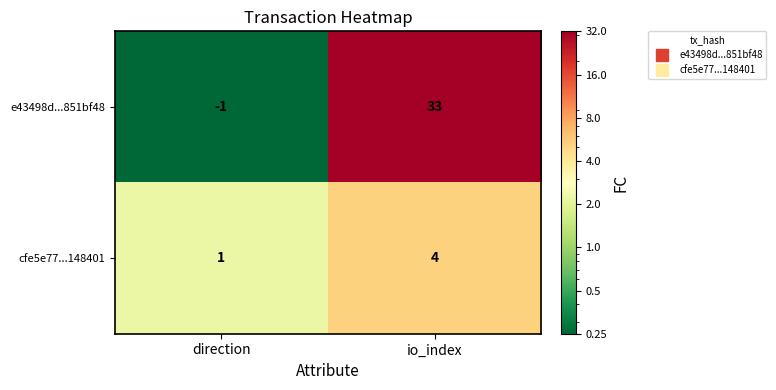

How many series are shown in this chart?

2